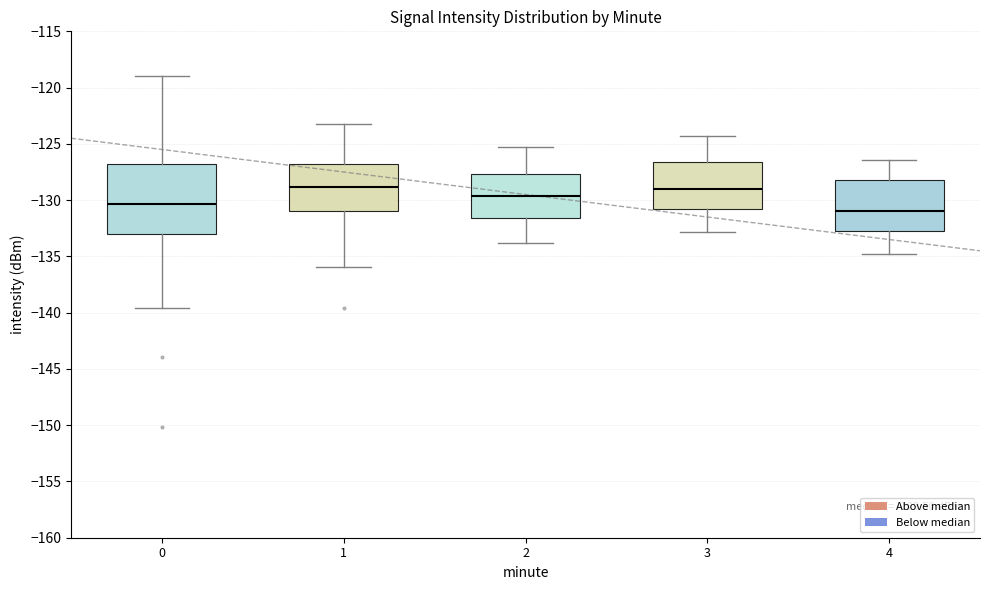

Comparing the boxes themselves (not the whiskers), which one is the tallest?

0